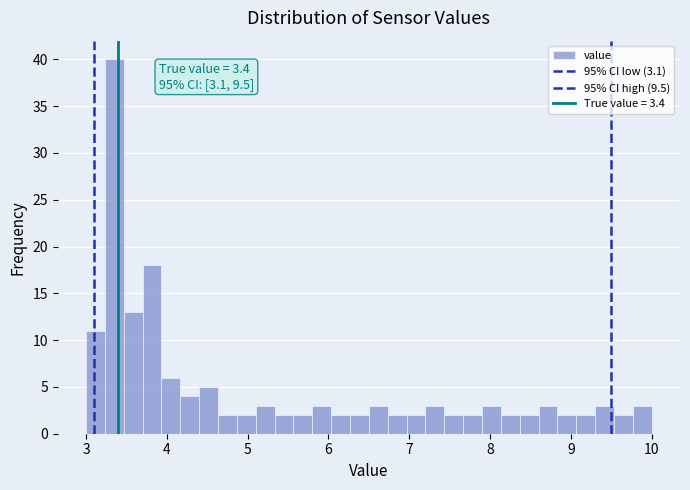

Around what value on the x-axis is the tallest bar? Give the approximate position of its centre, as read against the axis.

3.4